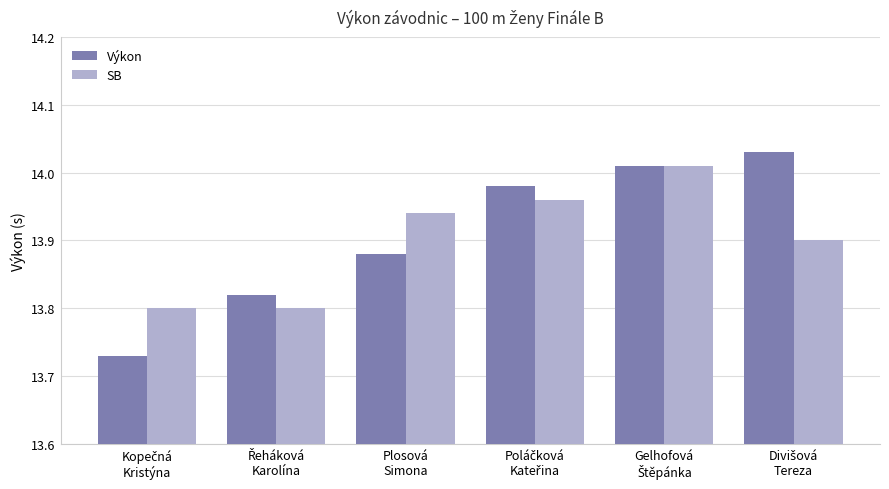

What is the difference between the second highest and minimum values in the Výkon series?

0.3